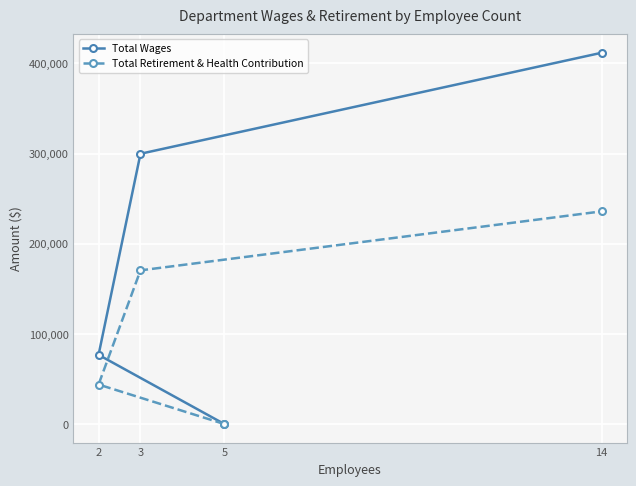

How many Total Wages values are between 76731 and 411694?

3